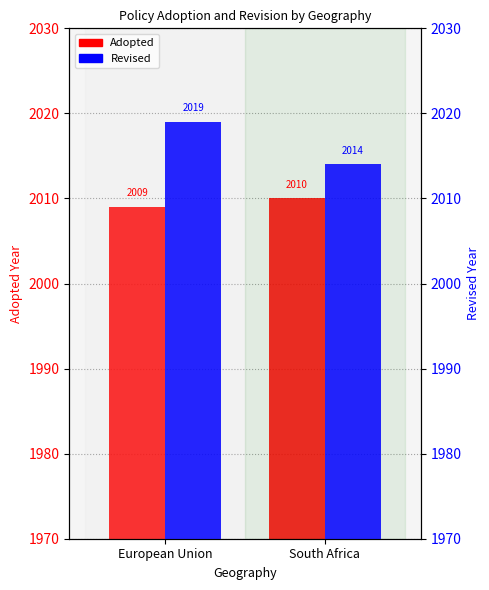

What position from the right is European Union?

2